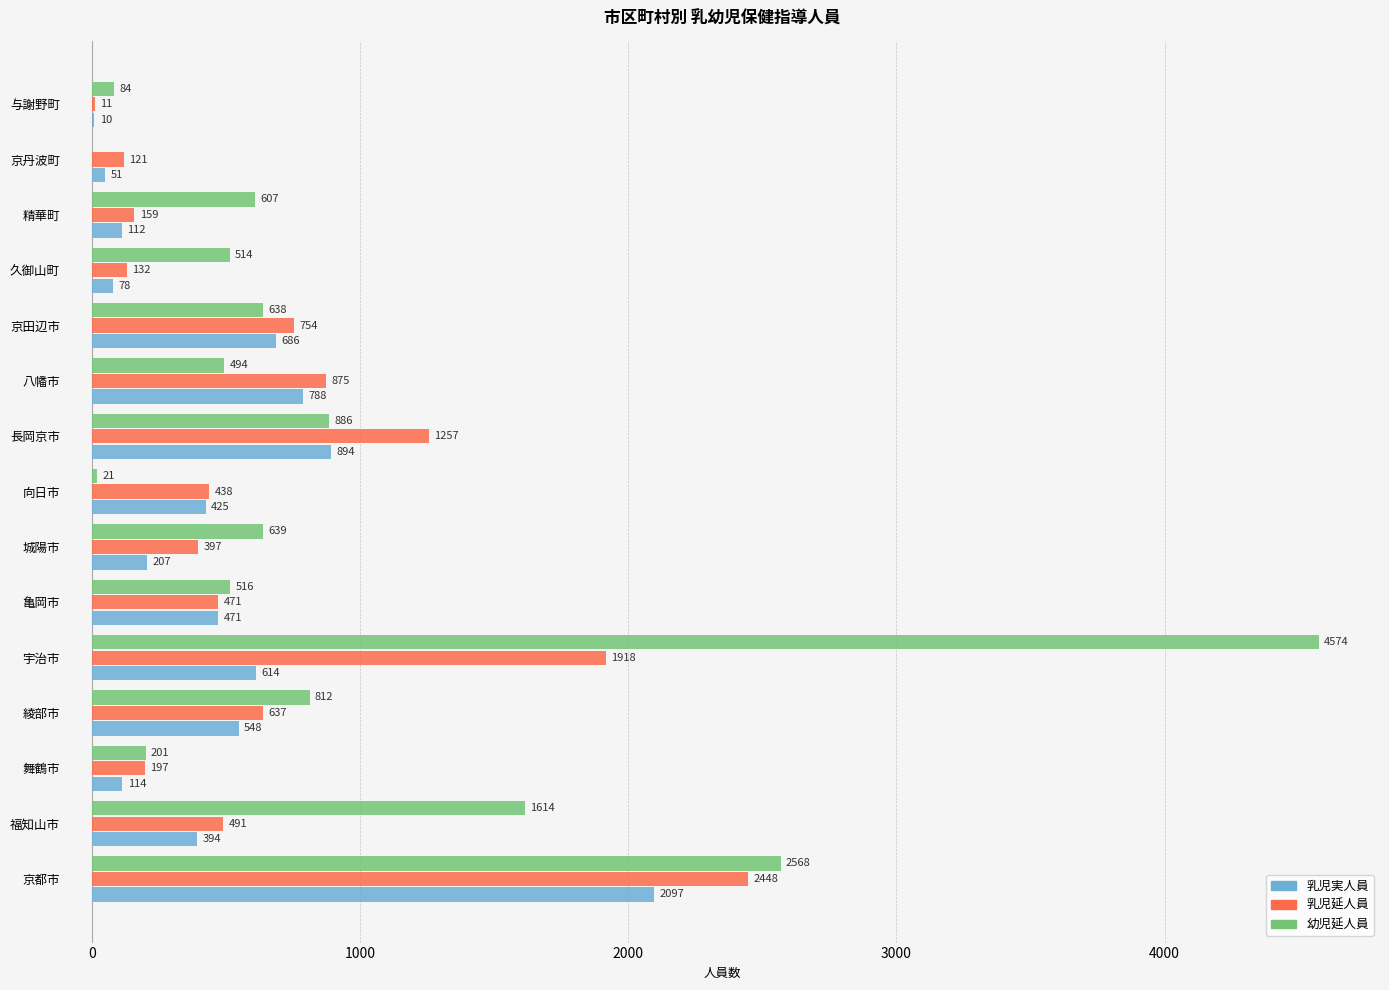

Between 城陽市 and 八幡市, which series saw the biggest shift?

乳児実人員